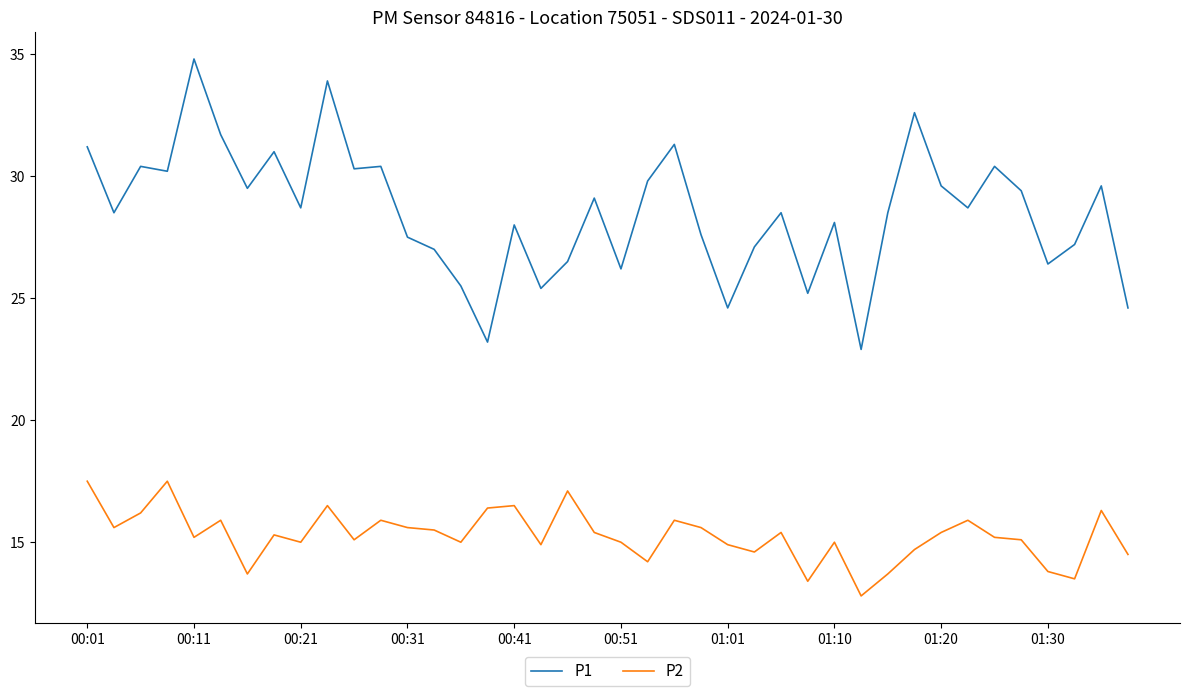

Which series has the largest total across all categories?

P1